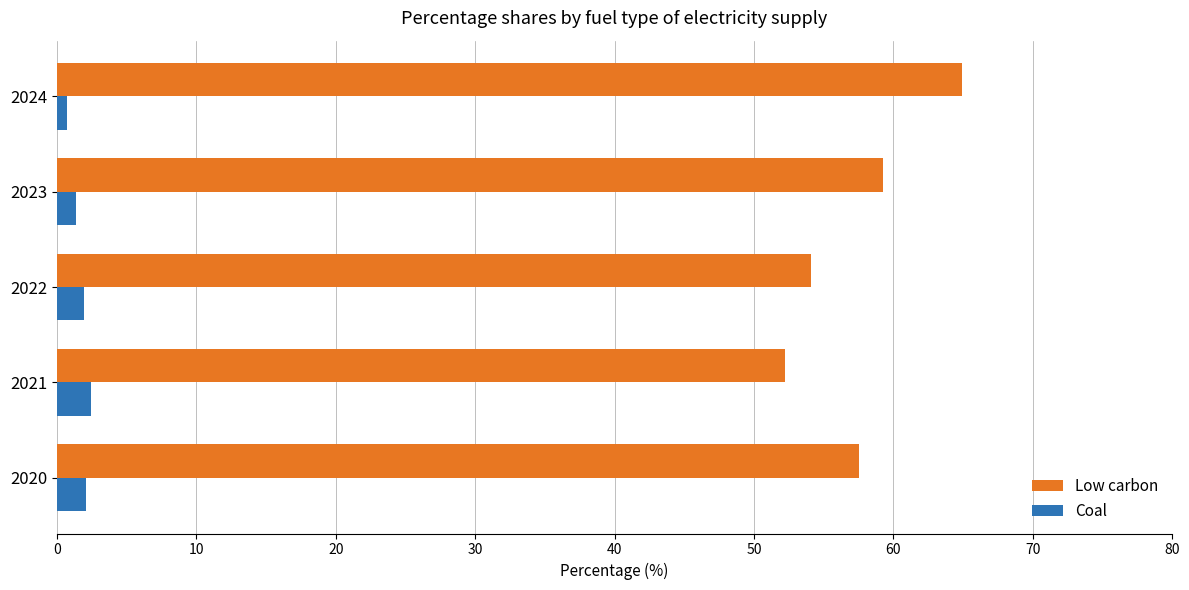

List the series in order of their overall mean, lowest first.

Coal, Low carbon